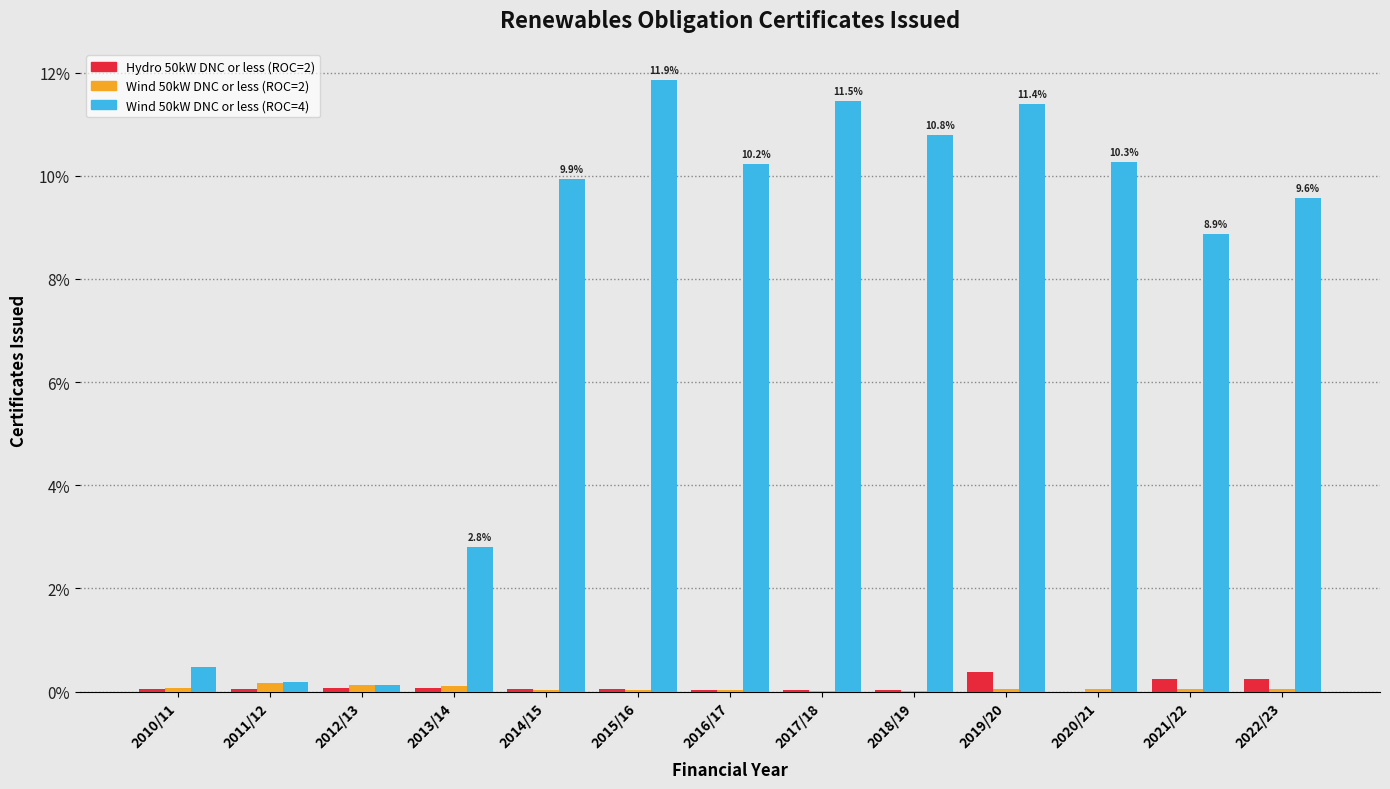

Which series has the largest total across all categories?

Wind 50kW DNC or less (ROC=4)